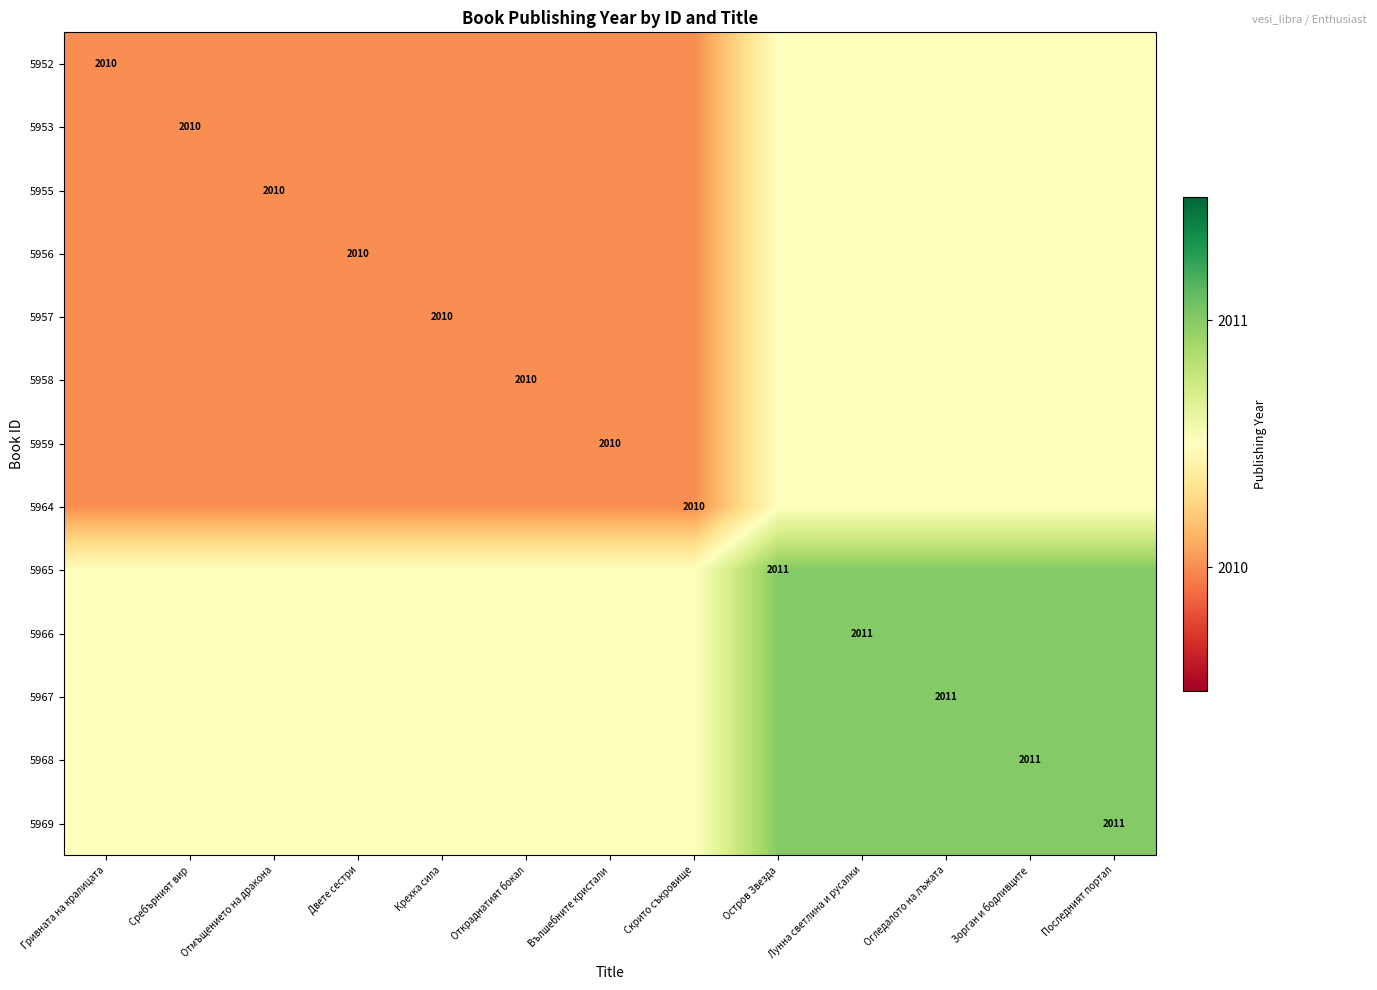

List the series in order of their peak value, highest first.

5965, 5966, 5967, 5968, 5969, 5952, 5953, 5955, 5956, 5957, 5958, 5959, 5964